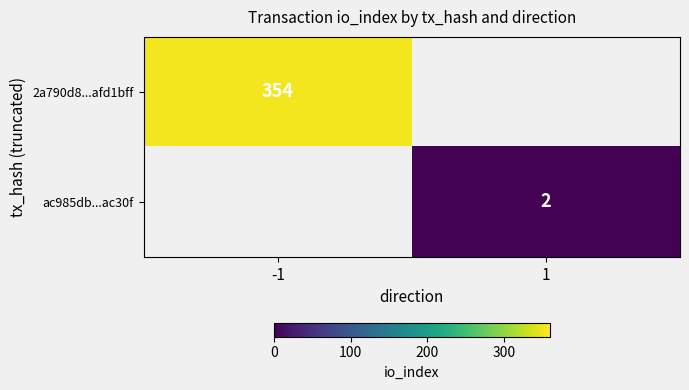

The 2a790d8...afd1bff series shows 129 at -1. True or false?

False